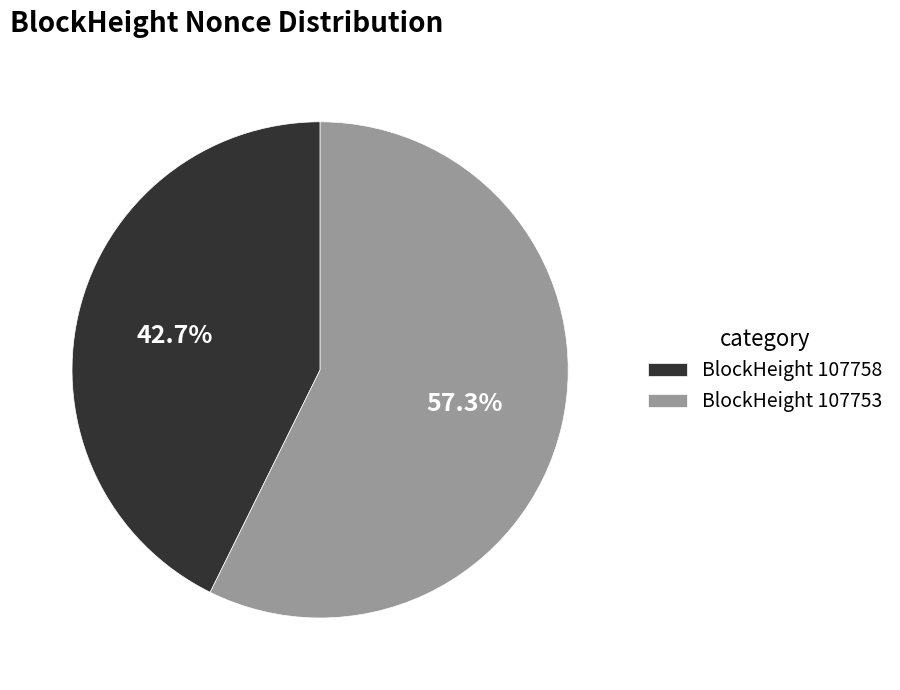

Is there any slice that represents more than half of the pie?

Yes